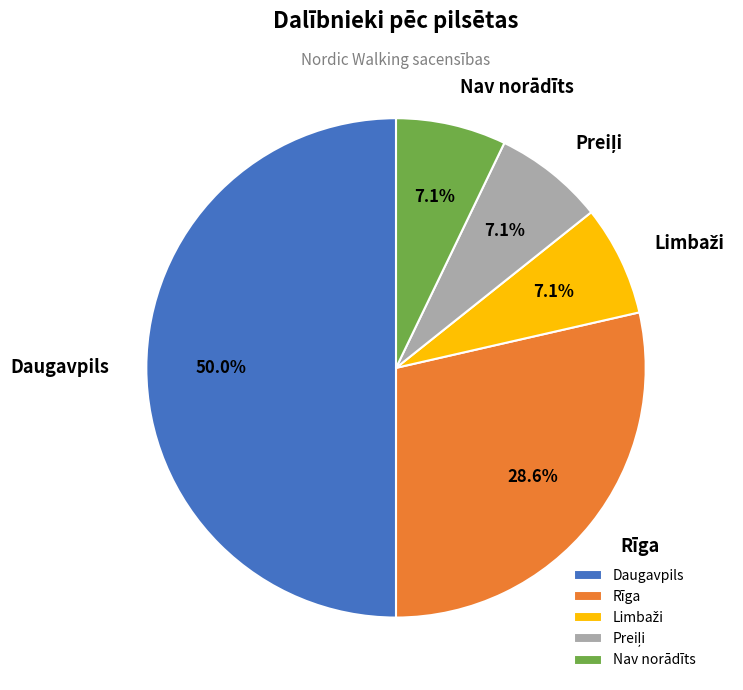

To the nearest percent, what is the average slice percentage?

20%